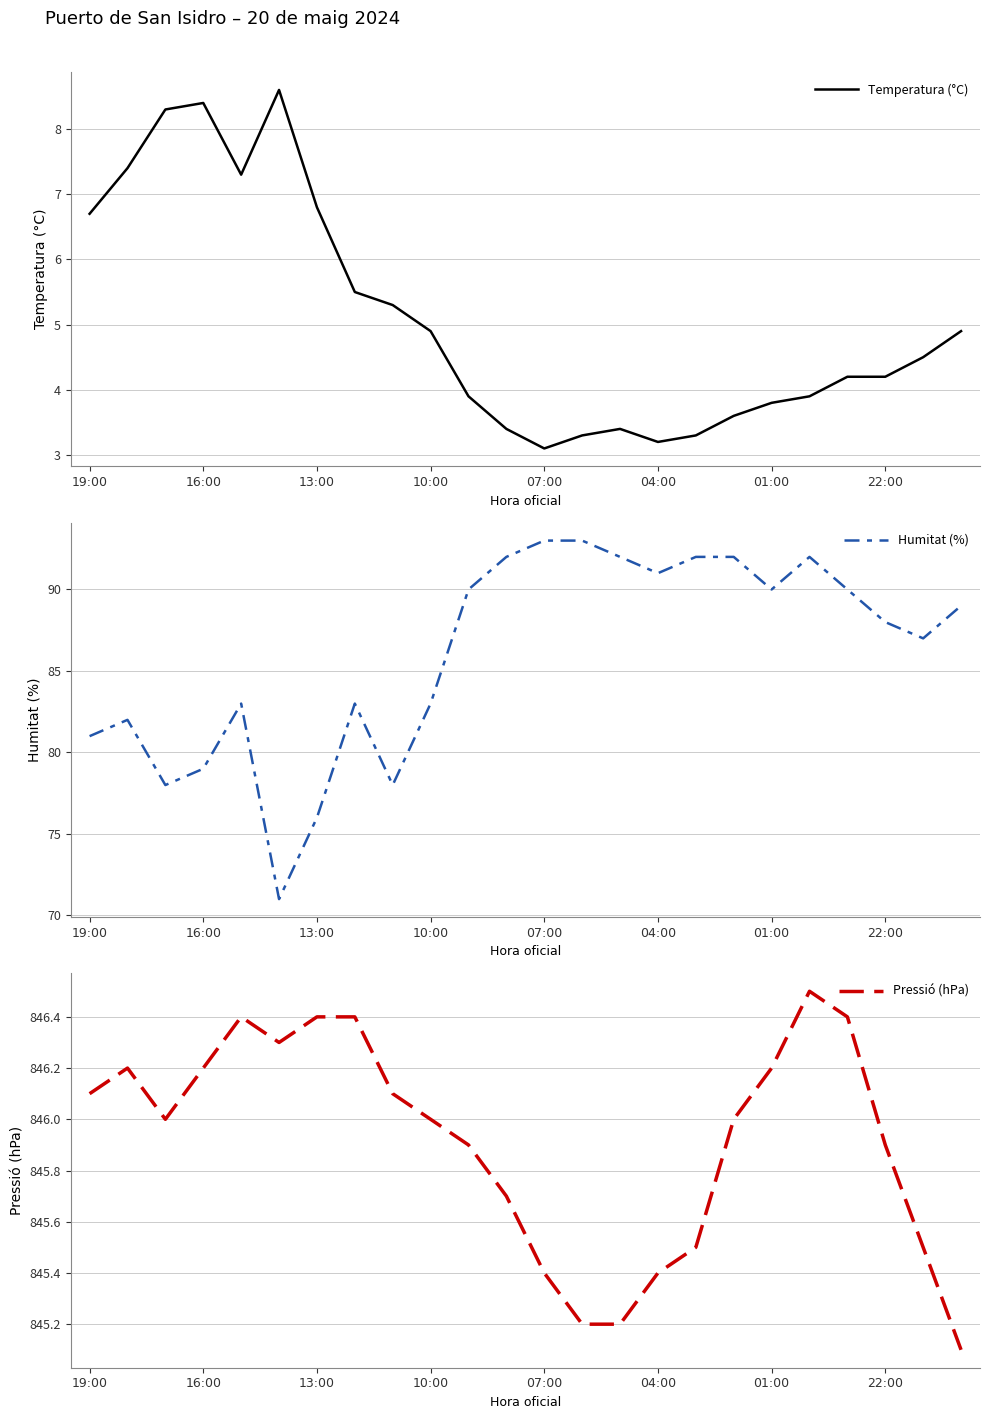

Which has a higher value, 19 or 11?

19